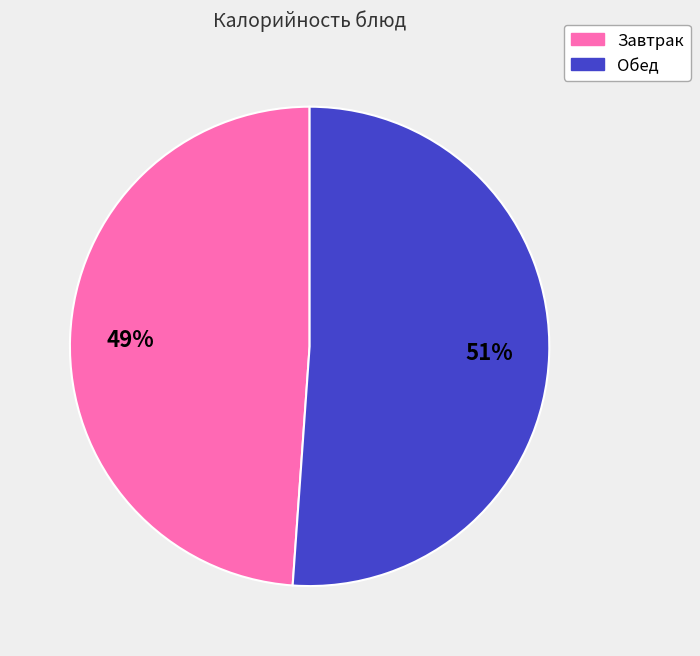

The Обед slice represents 57% of the pie. True or false?

False